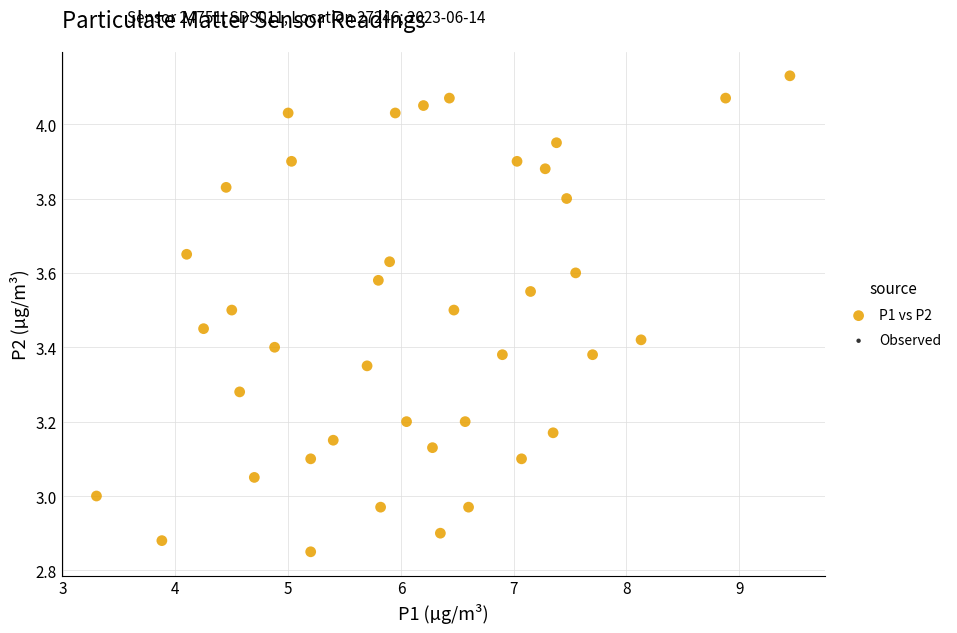

What is the range of X values (max minus min)?

6.1